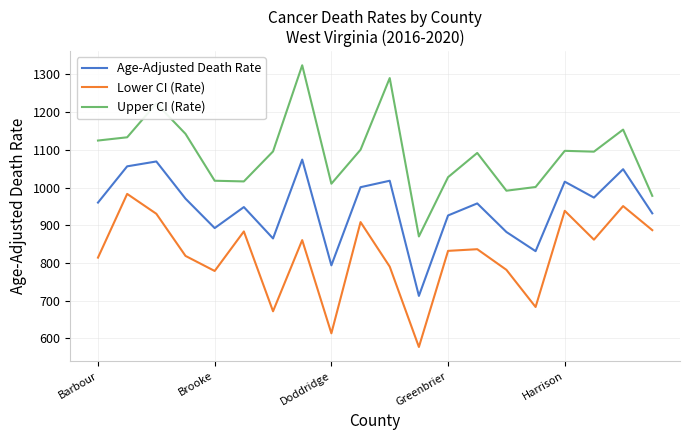

What is the difference between the maximum and minimum values in the Lower CI (Rate) series?

405.8